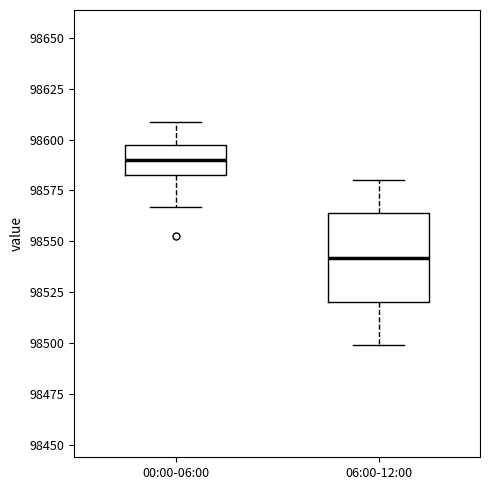

Comparing the boxes themselves (not the whiskers), which one is the tallest?

06:00-12:00